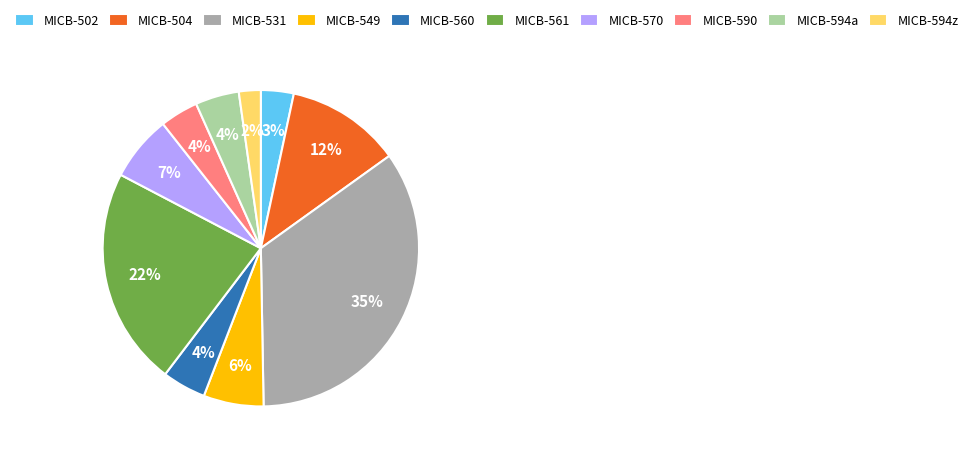

To the nearest percent, what is the average slice percentage?

10%